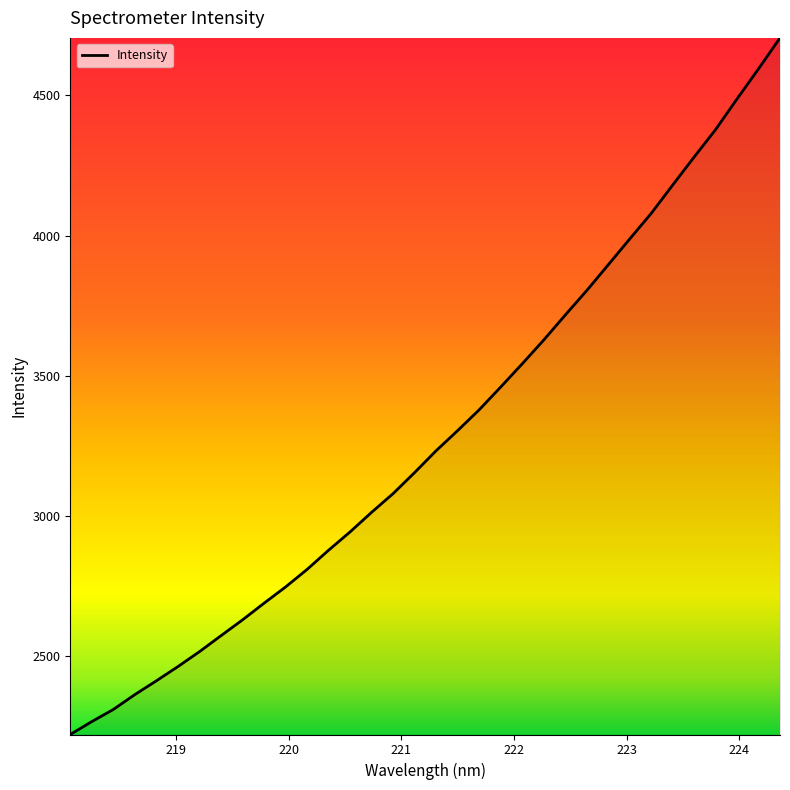

What is the difference between the maximum and minimum values?

2482.5